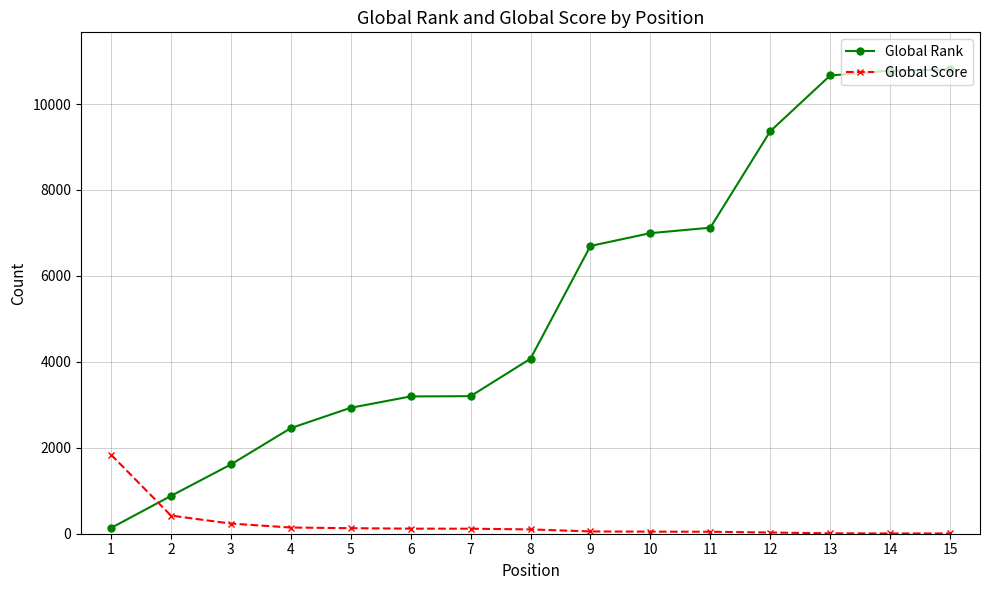

Does the chart display data point markers on the line(s)?

Yes